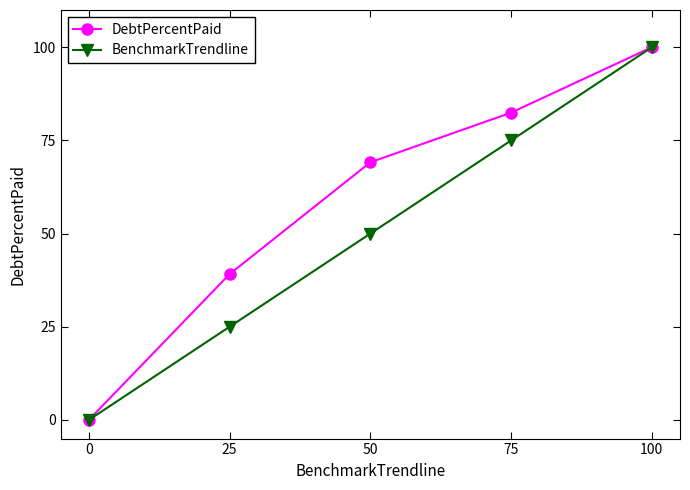

At how many categories does at least one series exceed 5?

4